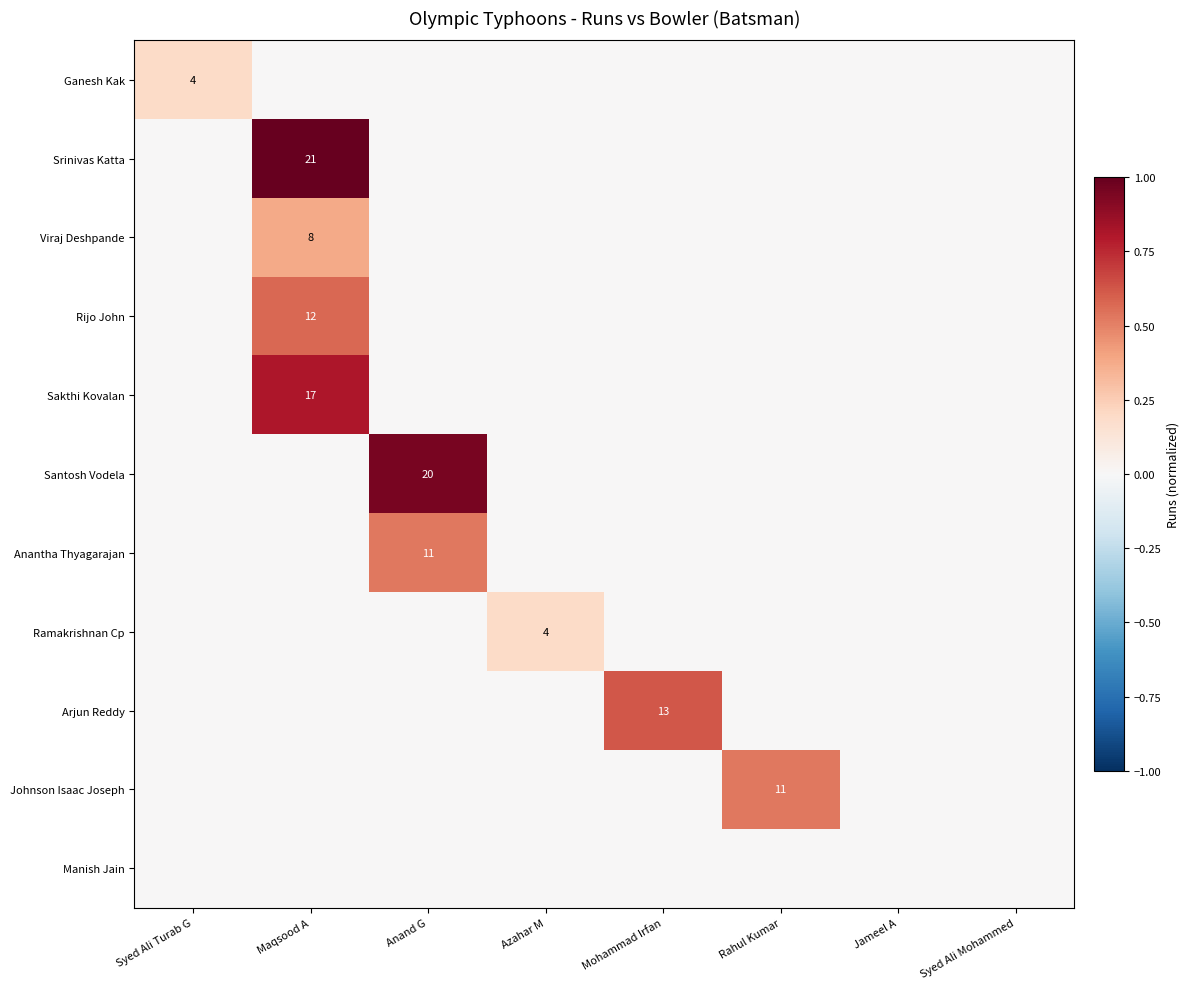

The Santosh Vodela series shows 20 at Anand G. True or false?

True